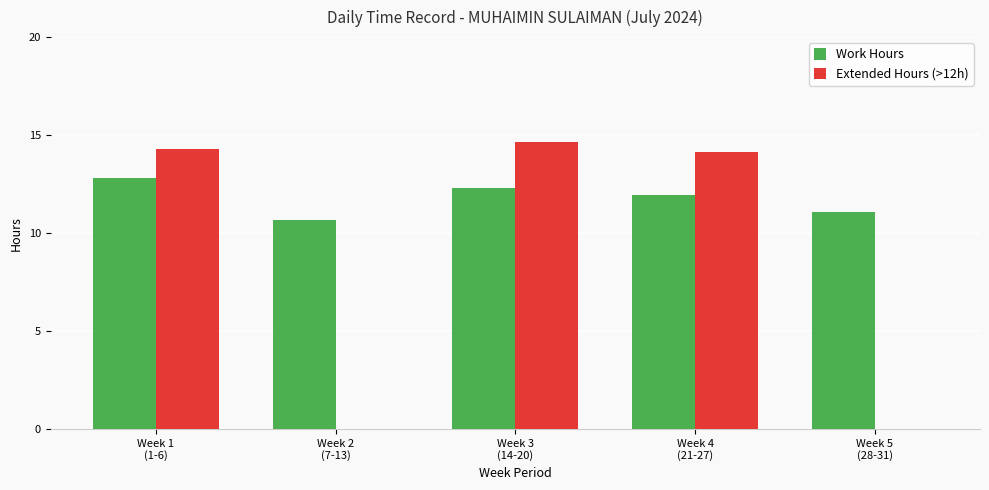

Which series has the largest range (max minus min)?

Extended Hours (>12h)